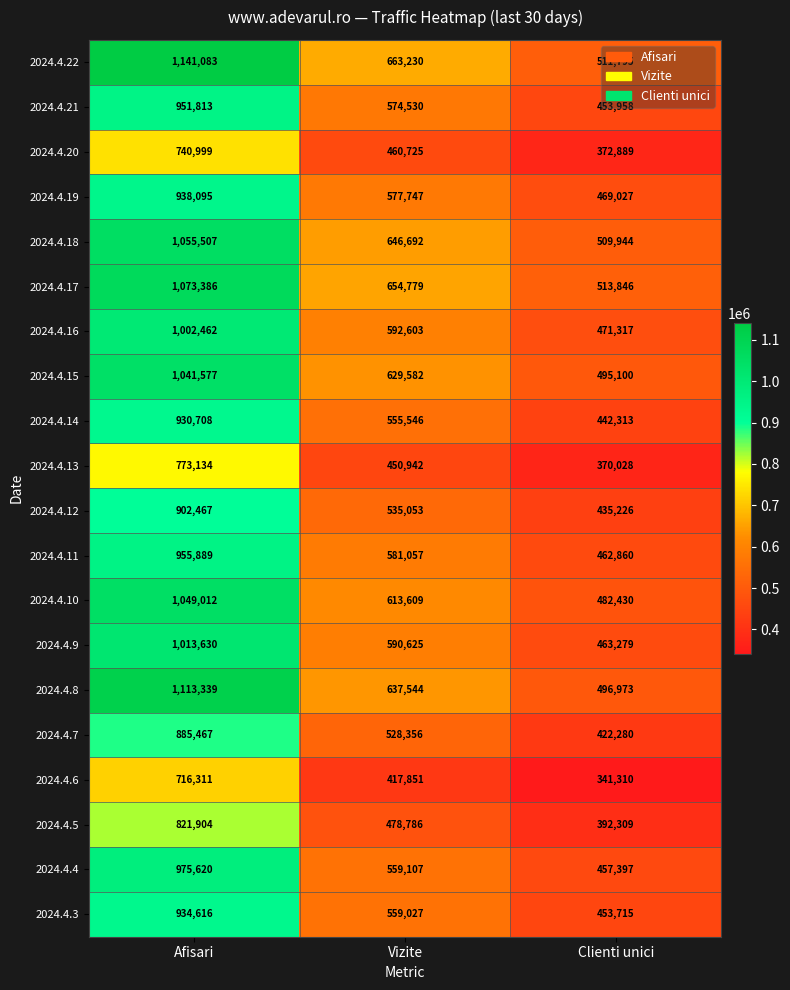

List the series in order of their peak value, highest first.

2024.4.22, 2024.4.8, 2024.4.17, 2024.4.18, 2024.4.10, 2024.4.15, 2024.4.9, 2024.4.16, 2024.4.4, 2024.4.11, 2024.4.21, 2024.4.19, 2024.4.3, 2024.4.14, 2024.4.12, 2024.4.7, 2024.4.5, 2024.4.13, 2024.4.20, 2024.4.6